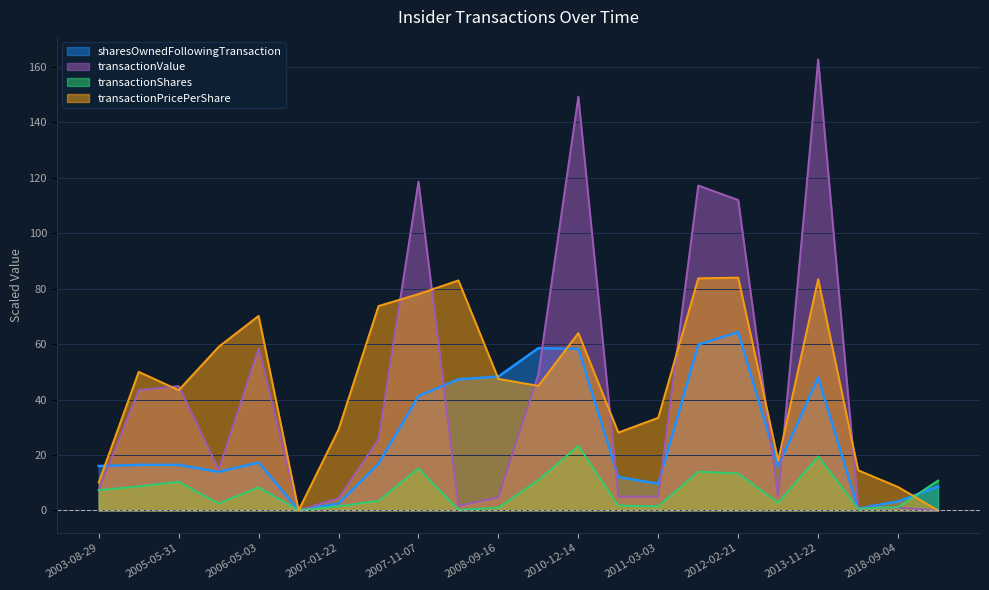

Rank the categories by sharesOwnedFollowingTransaction value from lowest to highest.

2007-01-10, 2017-08-16, 2007-01-22, 2018-09-04, 2019-05-09, 2011-03-03, 2011-08-09, 2005-08-29, 2012-06-27, 2003-08-29, 2005-03-15, 2005-05-31, 2007-03-14, 2006-05-03, 2007-11-07, 2008-05-30, 2013-11-22, 2008-09-16, 2010-12-14, 2010-09-30, 2012-02-17, 2012-02-21